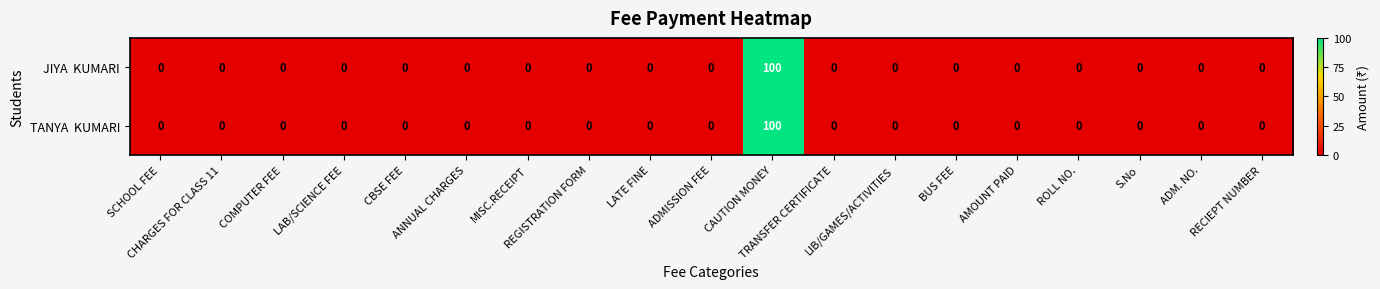

Rank the series by their maximum value, from lowest to highest.

JIYA KUMARI, TANYA KUMARI